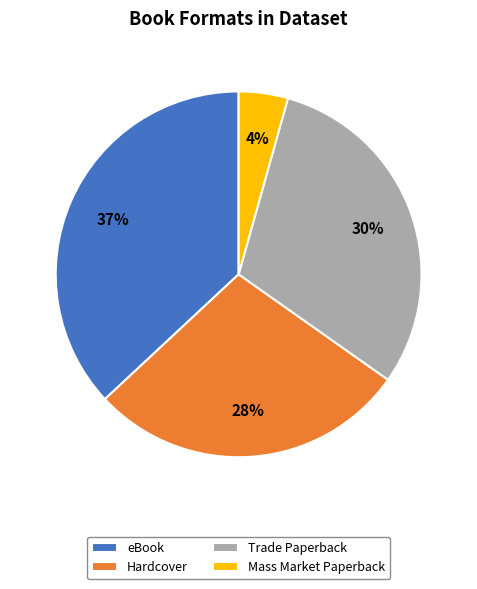

True or false: Trade Paperback accounts for 30% of the total.

True